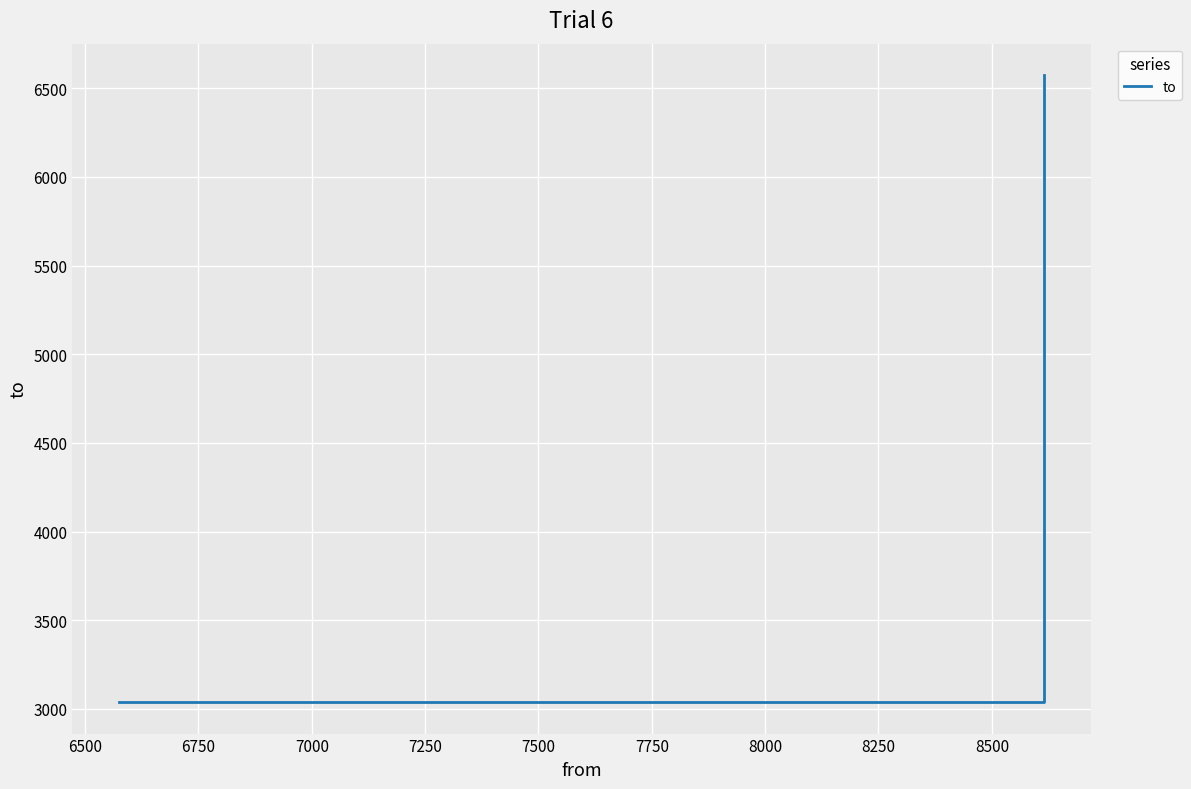

What is the value of the 3rd point from the left?

6574